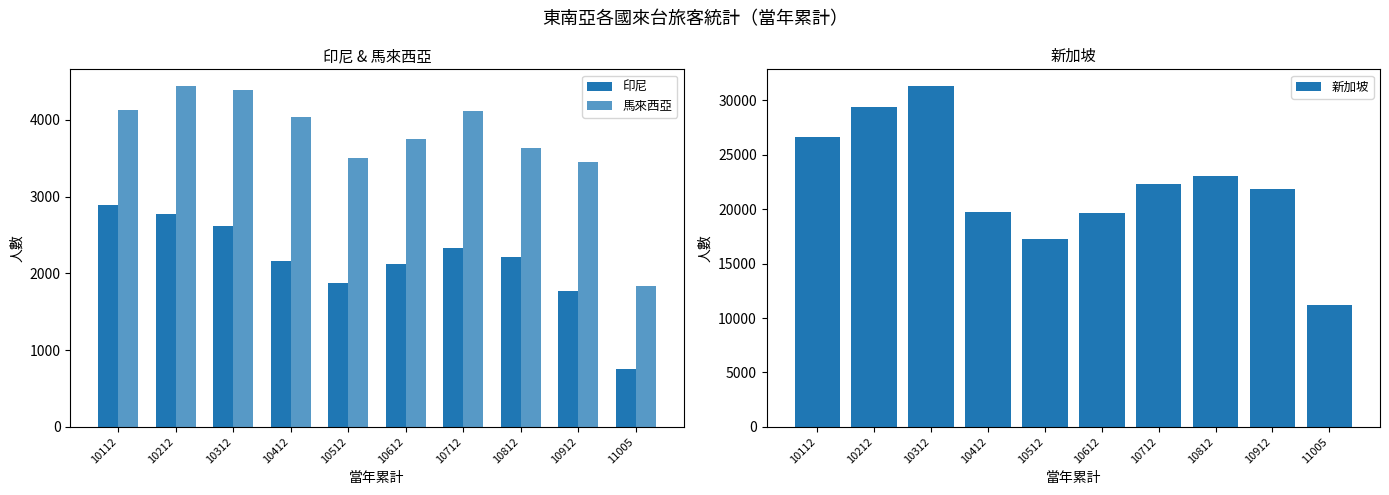

What is the sum of all 印尼 values?

21511